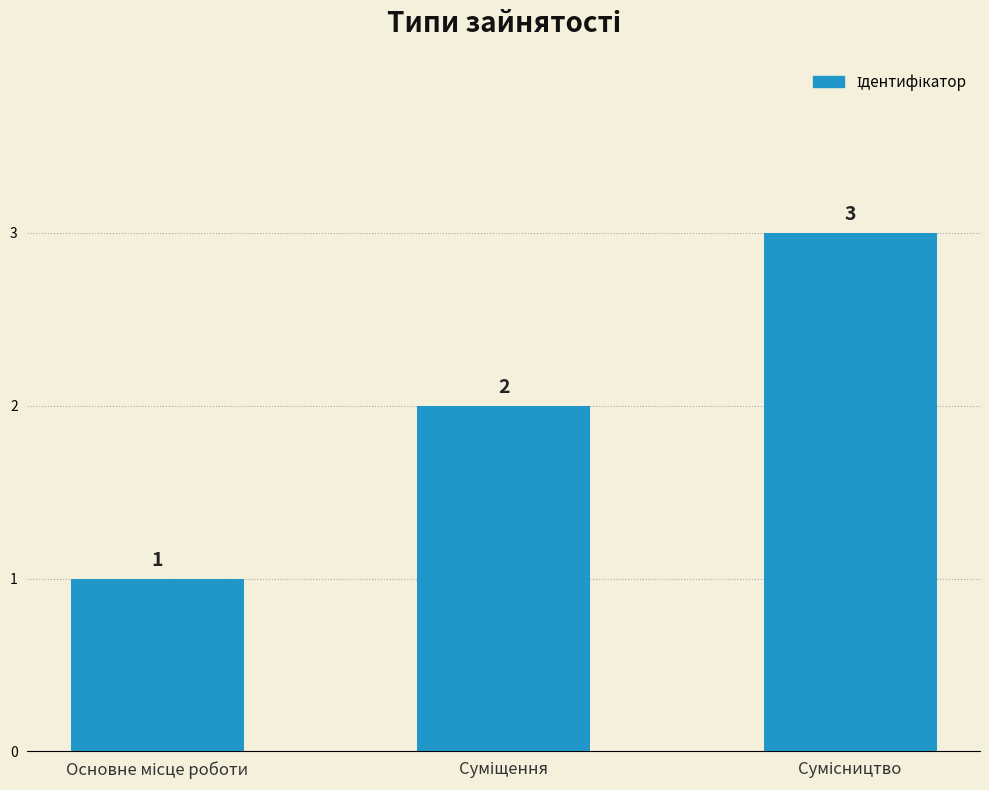

What is the value of the 1st bar from the left?

1